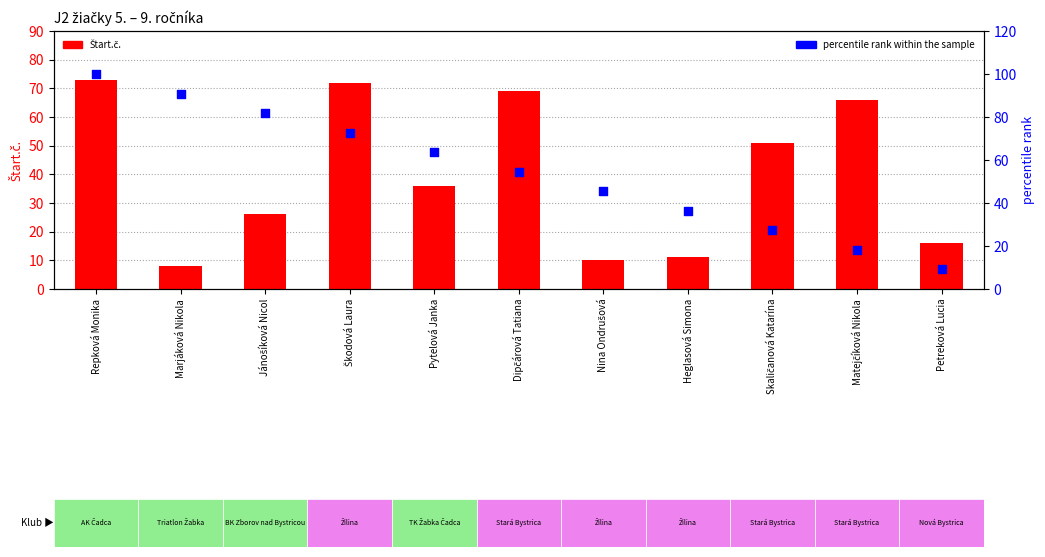

Is the value of Štart.č. at Marjáková Nikola greater than the value of percentile rank within the sample at Repková Monika?

No